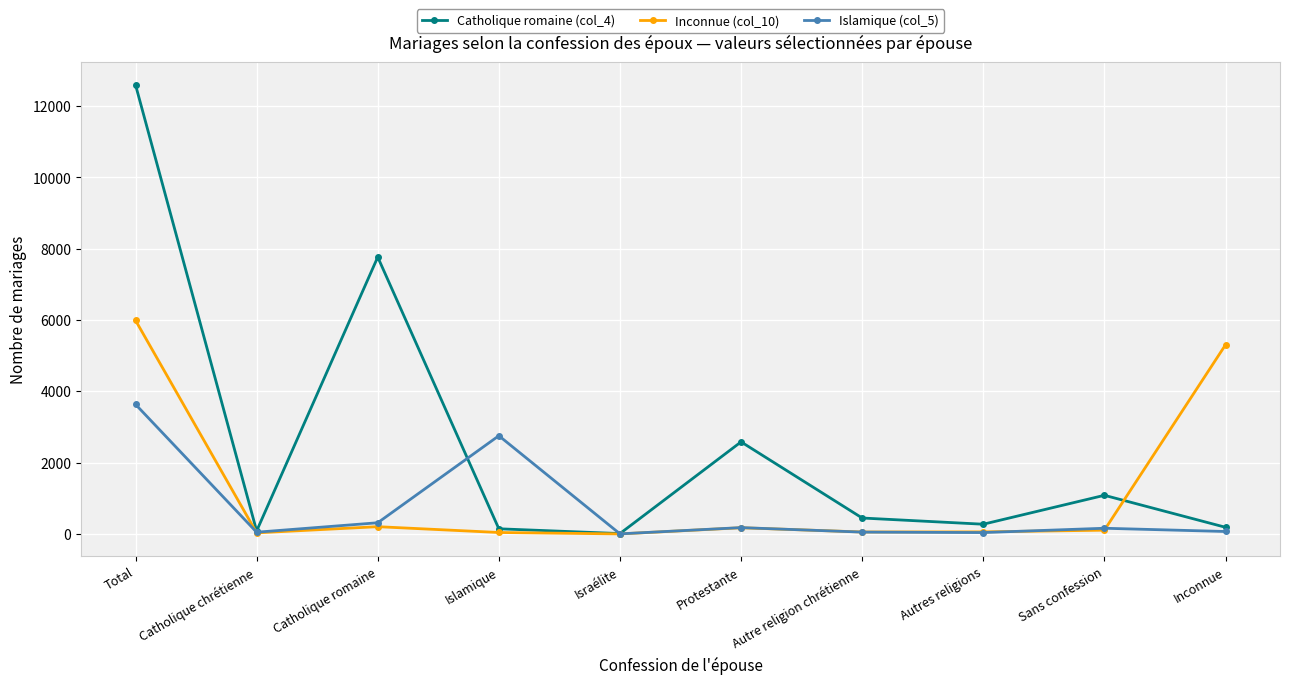

Rank the series by their maximum value, from lowest to highest.

Islamique (col_5), Inconnue (col_10), Catholique romaine (col_4)